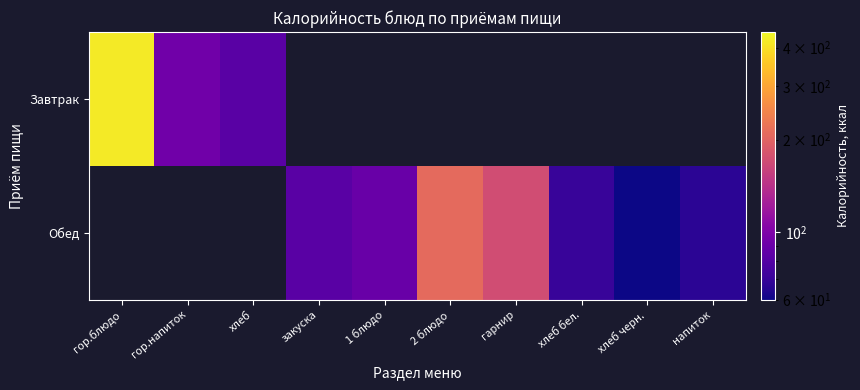

List the series in order of their peak value, highest first.

Завтрак, Обед